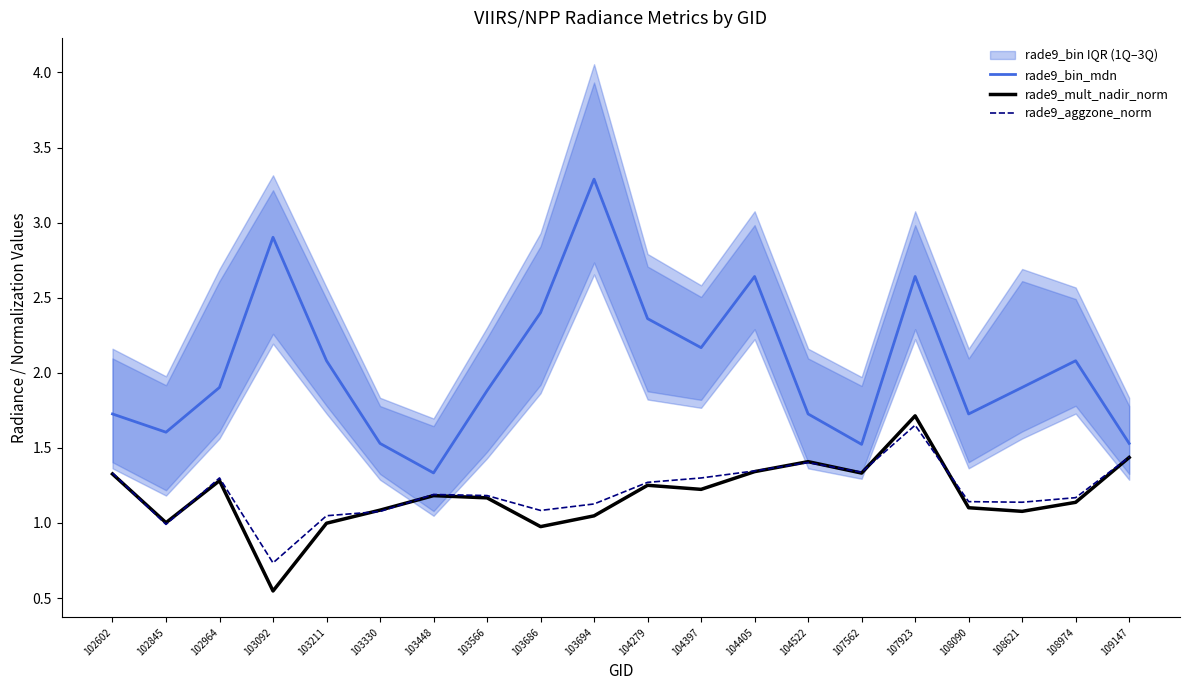

Which series has the widest spread of values?

rade9_bin_mdn